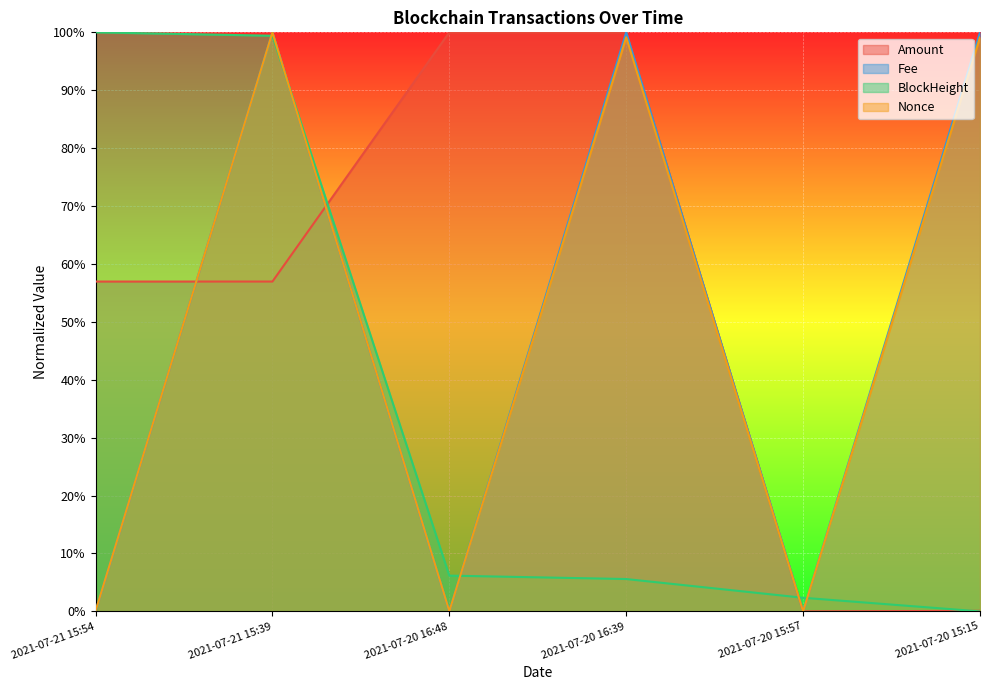

How many values in the BlockHeight series are below 6?

3